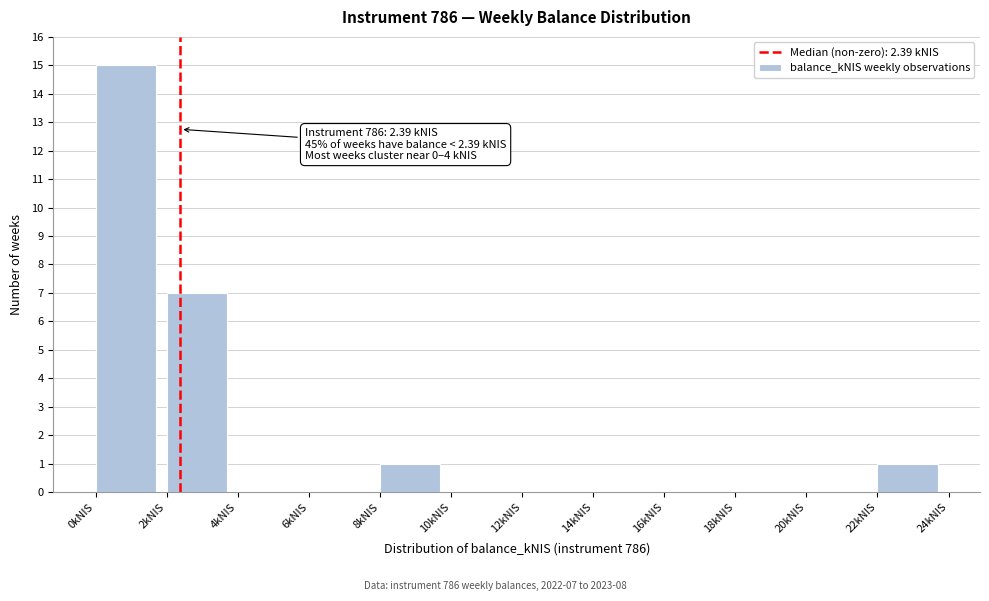

Which range on the x-axis has the tallest bar?

0 to 2